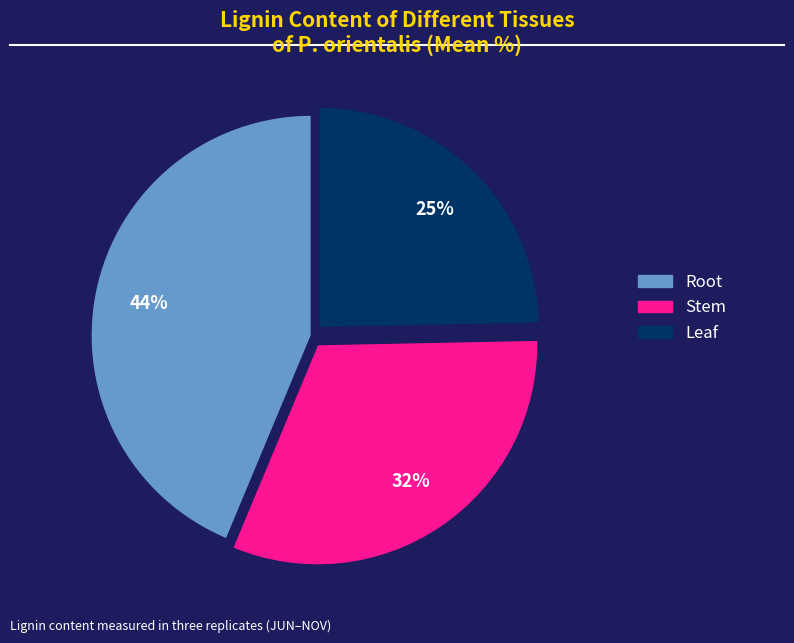

To the nearest percent, what is the combined percentage of Stem and Root?

75%